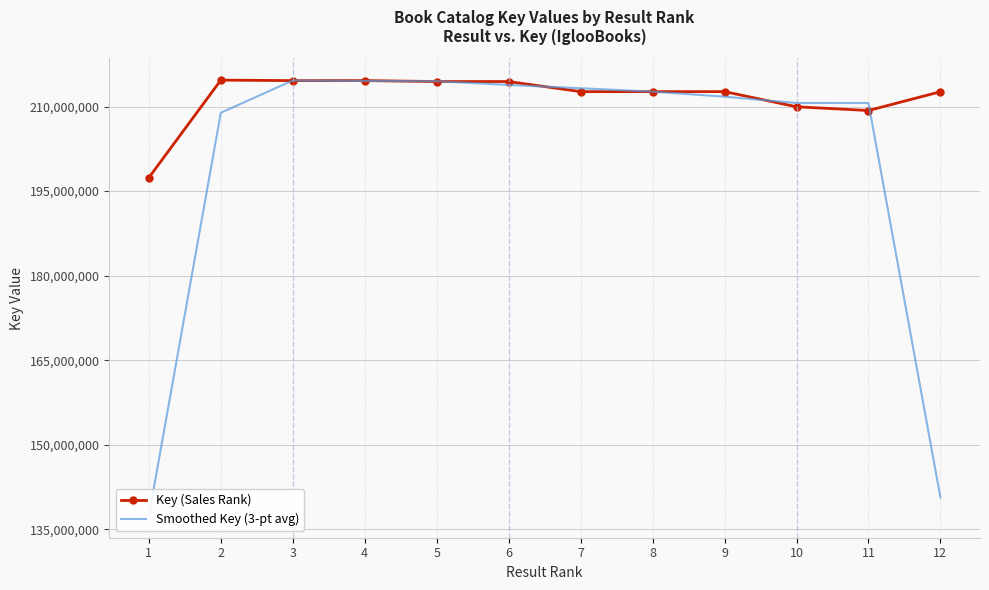

Is it true that Key (Sales Rank) equals 46480031.5 at 5?

False